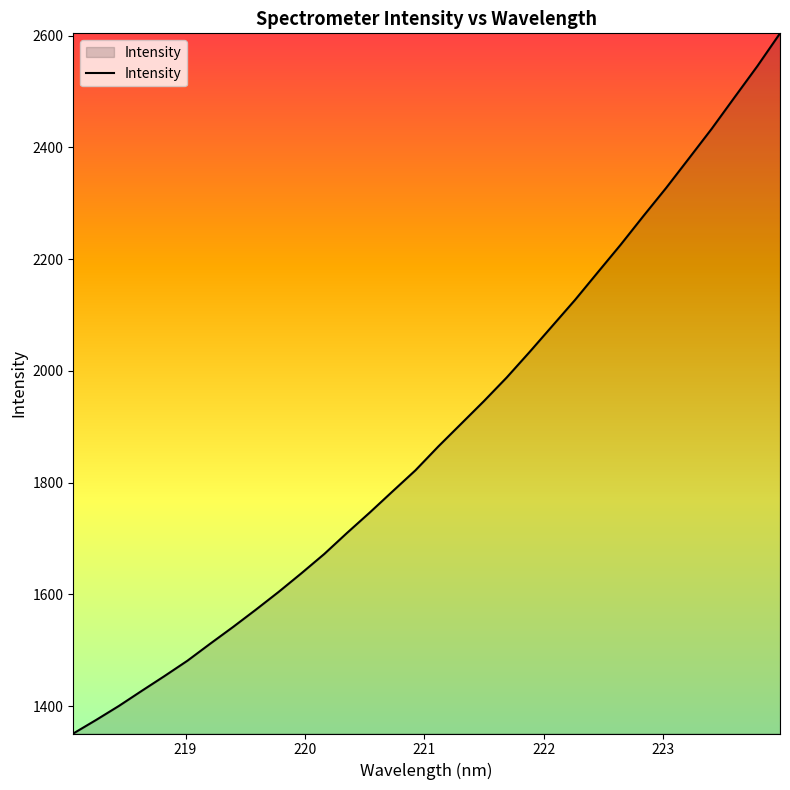

What is the smallest value displayed?

1351.0